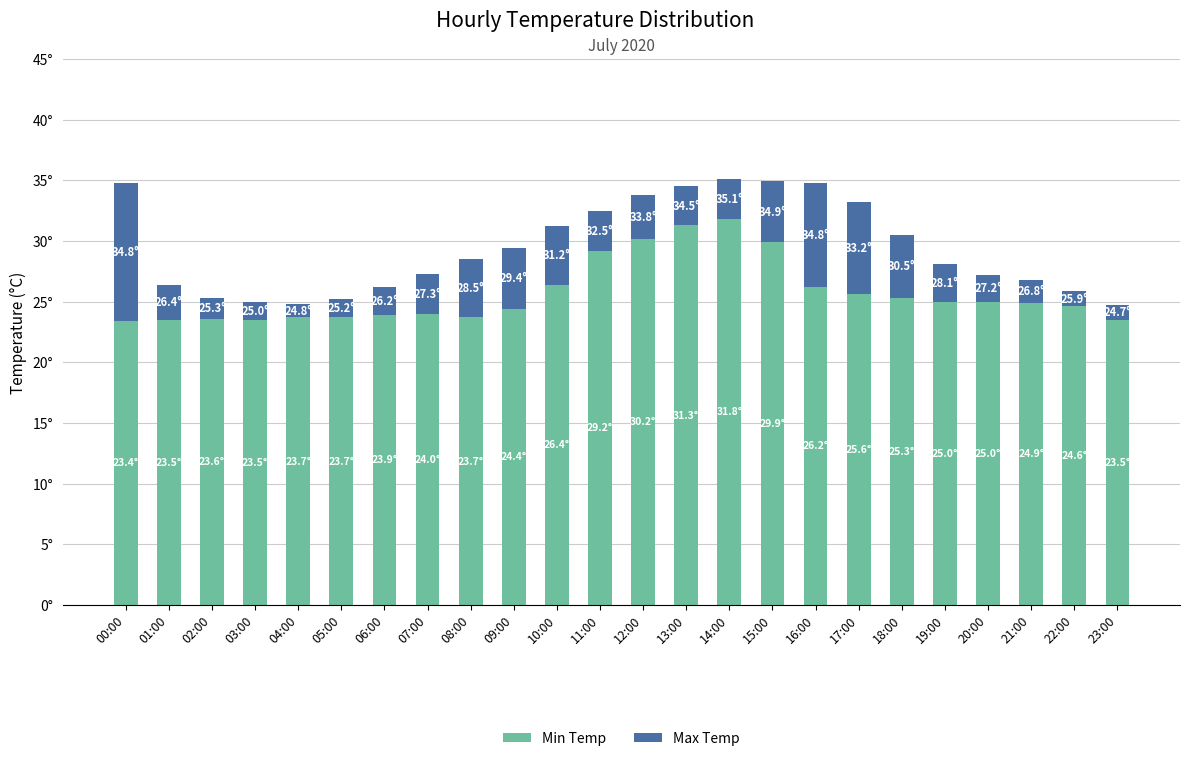

What is the label of the 6th bar from the right?

18:00